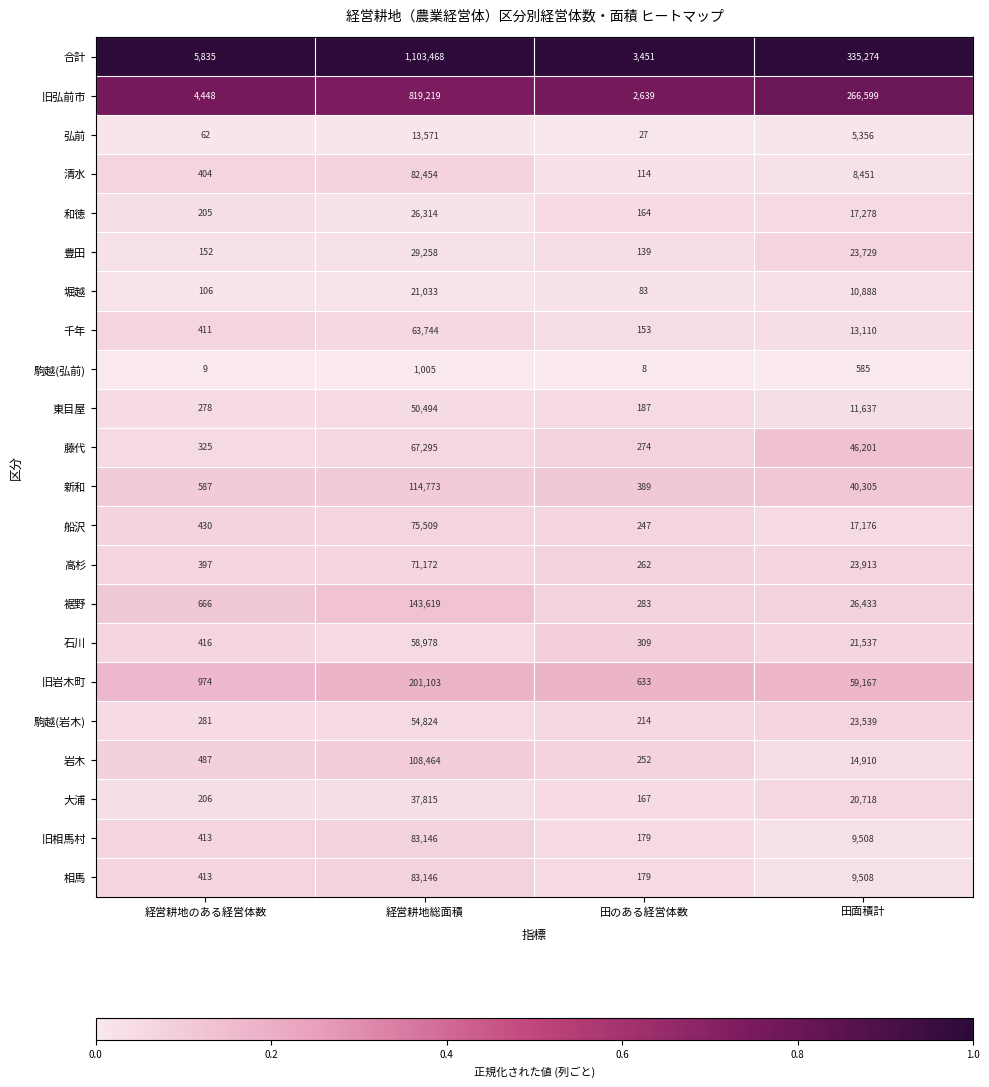

Which category has the lowest value across all series?

田のある経営体数